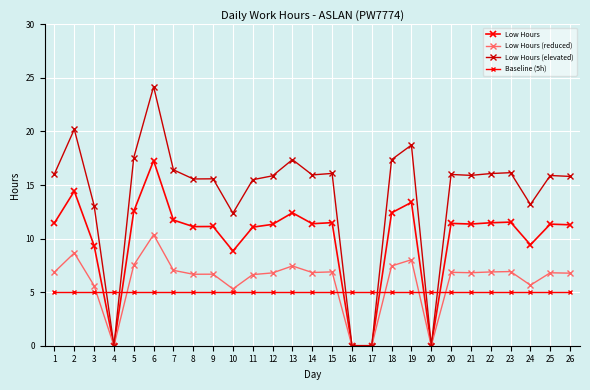

Read the Baseline (5h) value at 25.

5.0